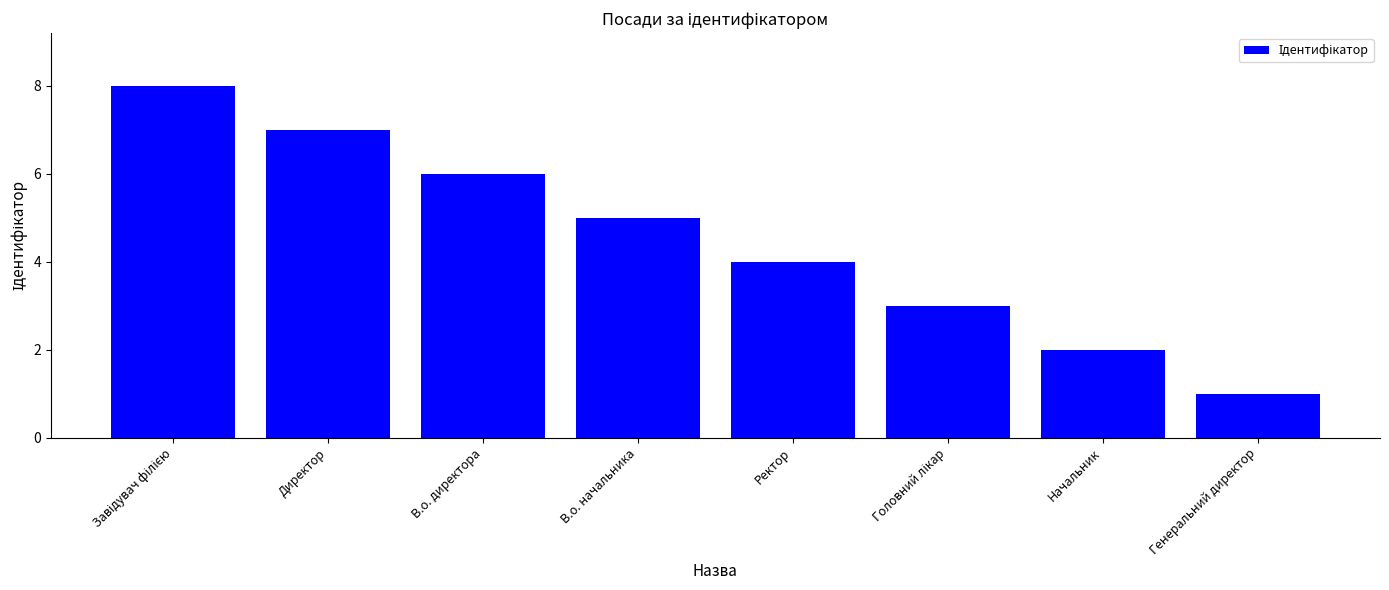

Which label corresponds to the smallest value in the chart?

Генеральний директор